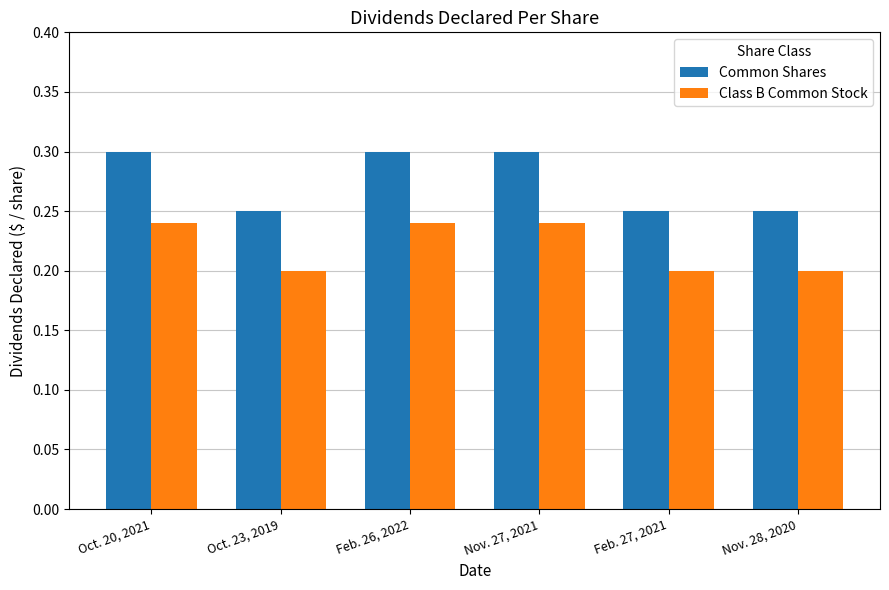

What is the maximum value shown in the chart?

0.3